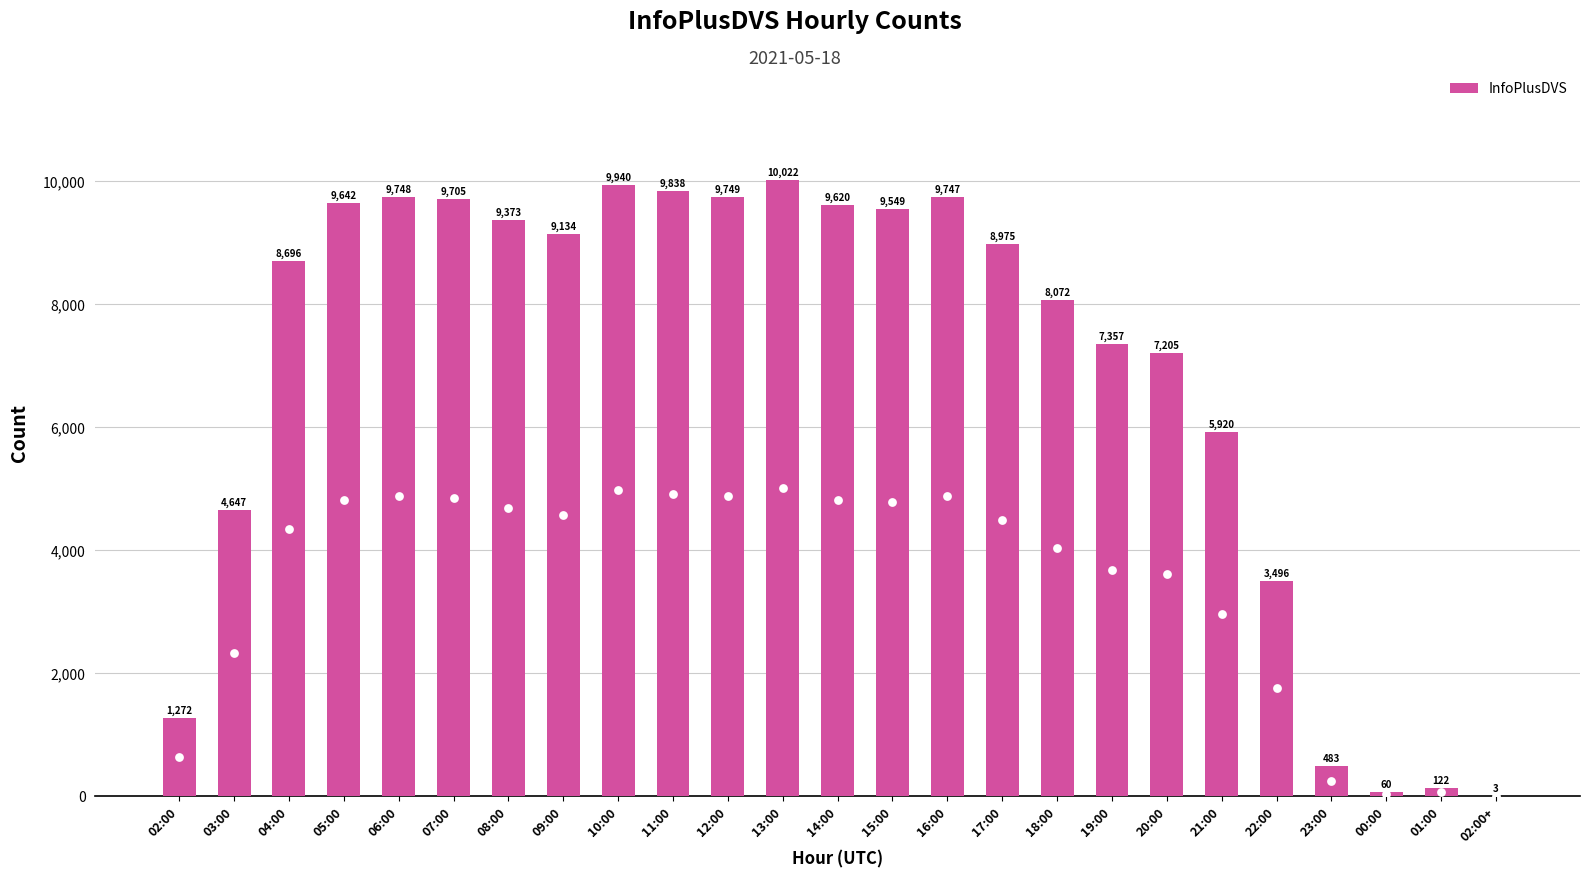

Between 19:00 and 06:00, which is larger?

06:00